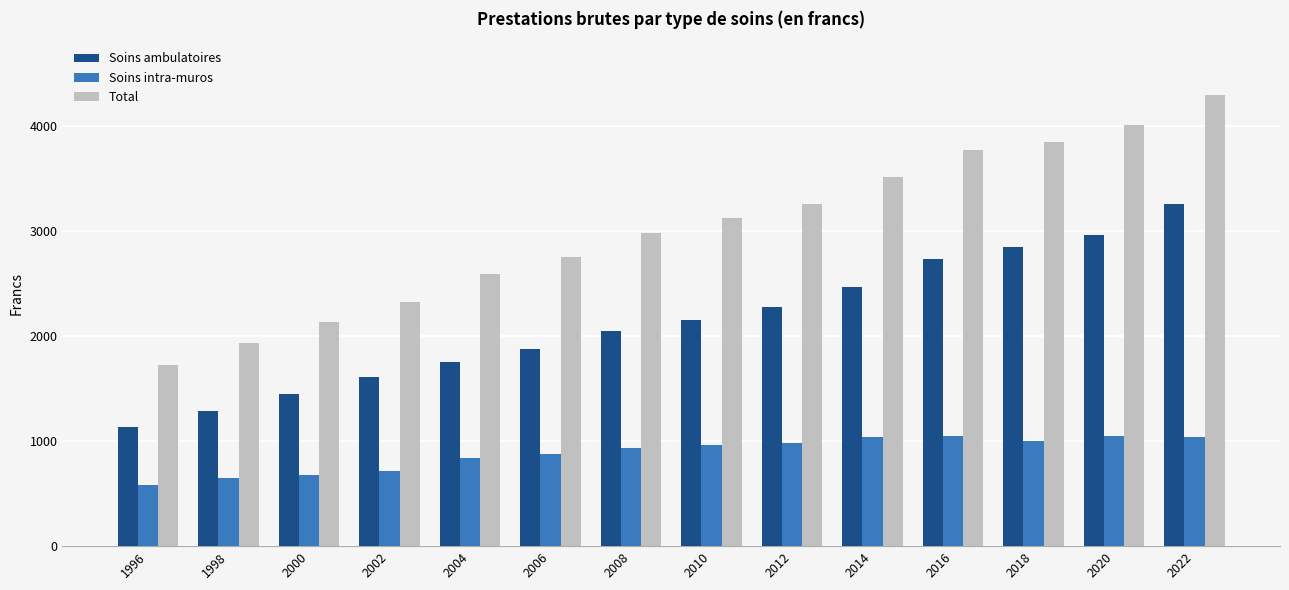

Which series has the widest spread of values?

Total